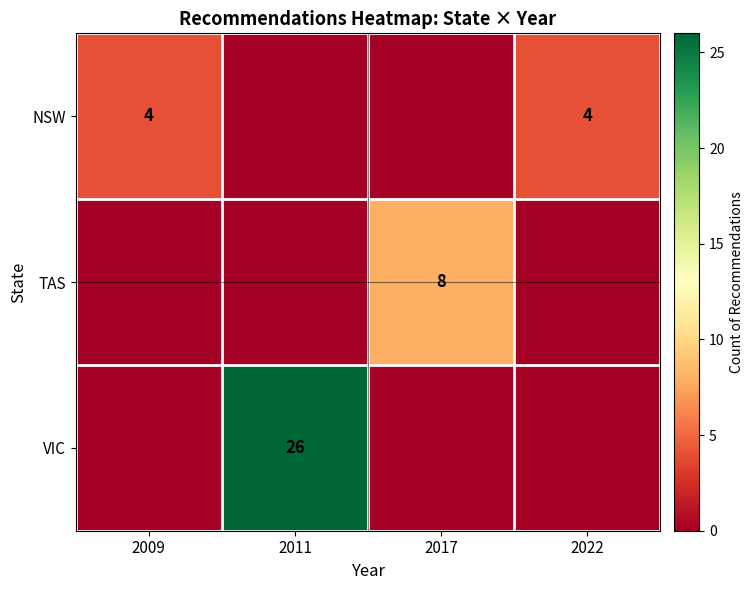

True or false: VIC has a value of 26 at 2011.

True